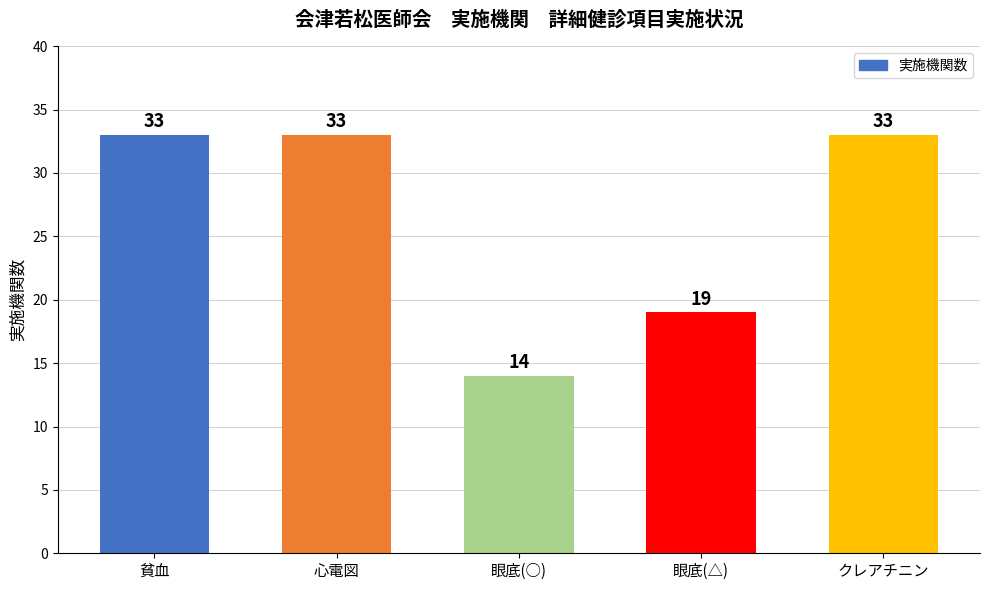

The chart shows a value of 3 at 眼底(○). True or false?

False